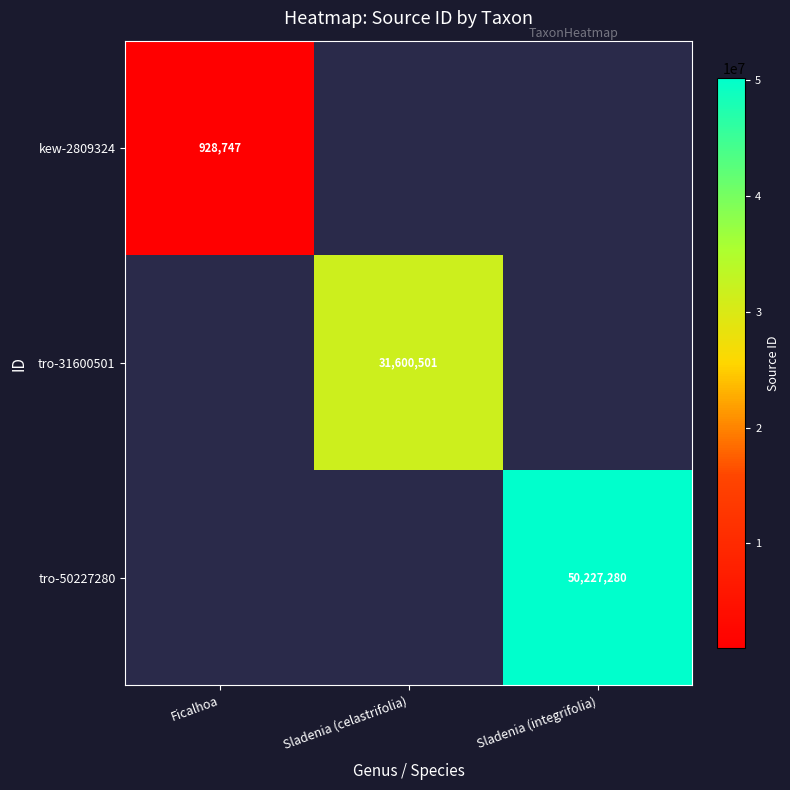

The value of kew-2809324 at Ficalhoa is 1593103. True or false?

False